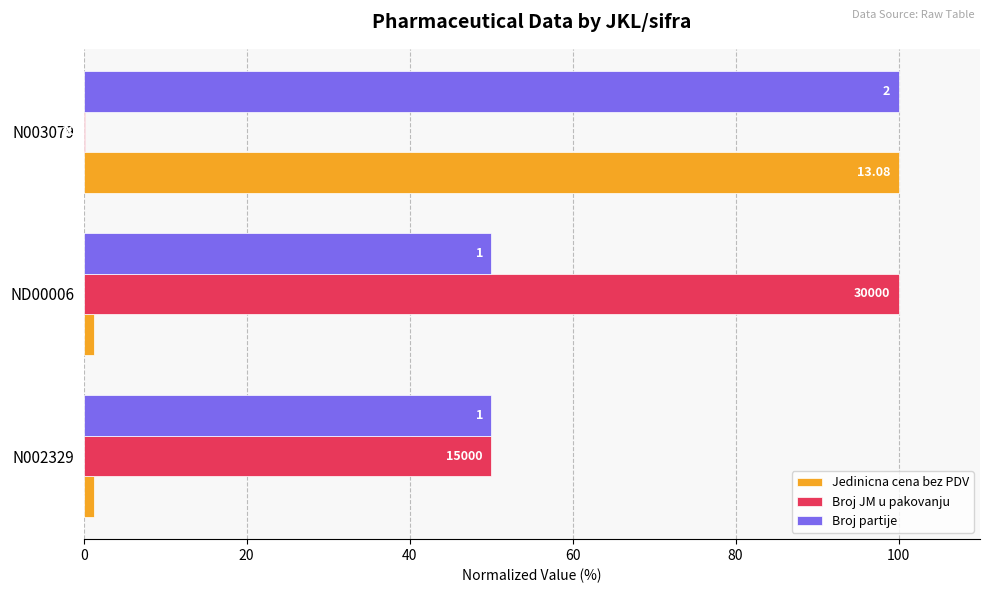

What are all the series names shown in the legend?

Jedinicna cena bez PDV, Broj JM u pakovanju, Broj partije